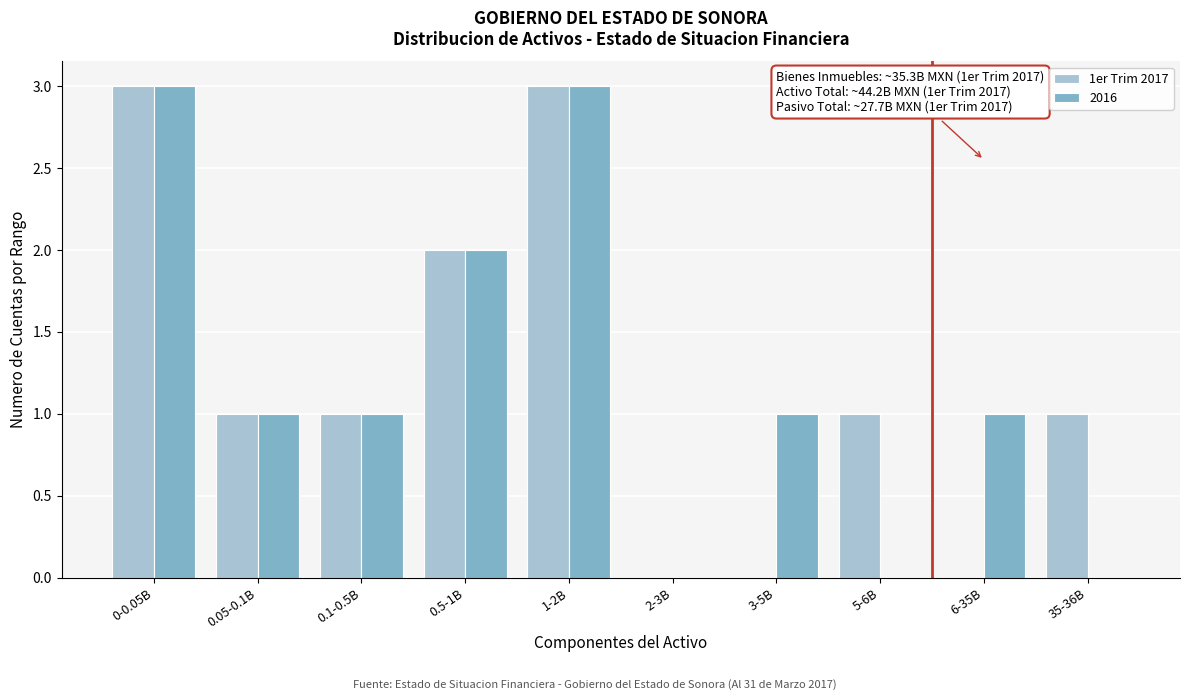

Reading left to right, list all the values displayed in this chart.

1er Trim 2017: 0-0.05B=3	0.05-0.1B=1	0.1-0.5B=1	0.5-1B=2	1-2B=3	2-3B=0	3-5B=0	5-6B=1	6-35B=0	35-36B=1
2016: 0-0.05B=3	0.05-0.1B=1	0.1-0.5B=1	0.5-1B=2	1-2B=3	2-3B=0	3-5B=1	5-6B=0	6-35B=1	35-36B=0